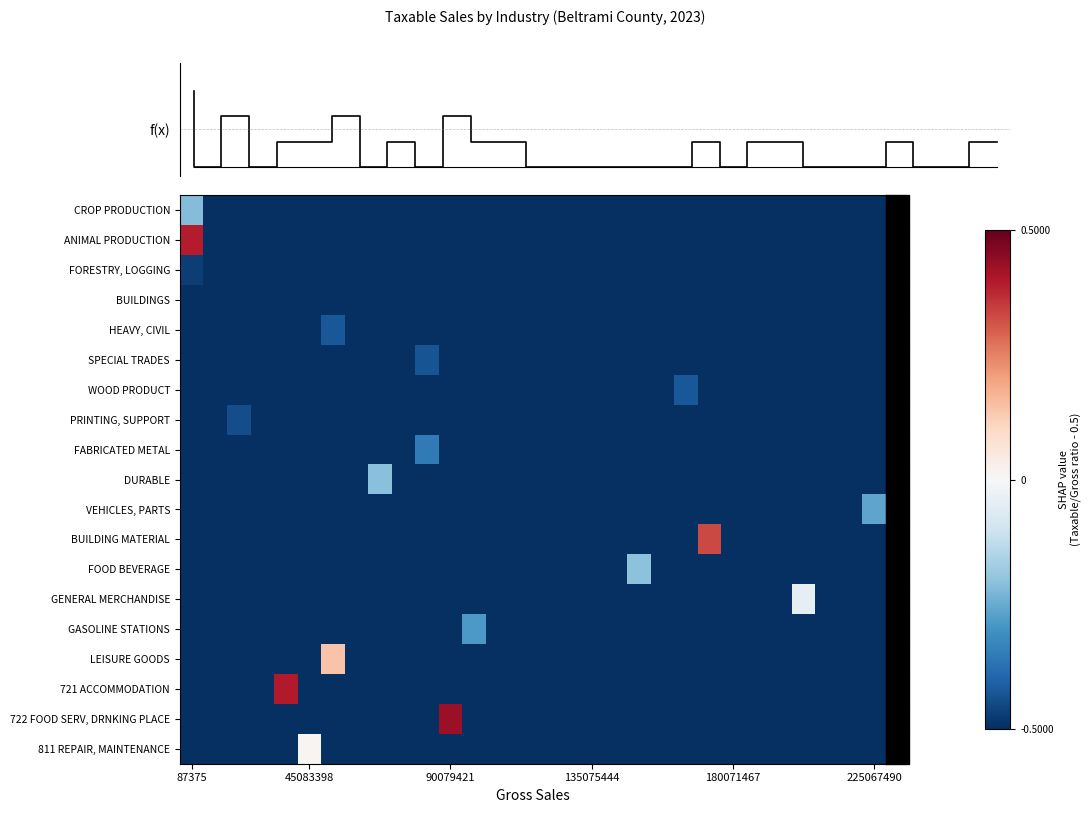

What is the lowest value of the DURABLE series?

-0.5